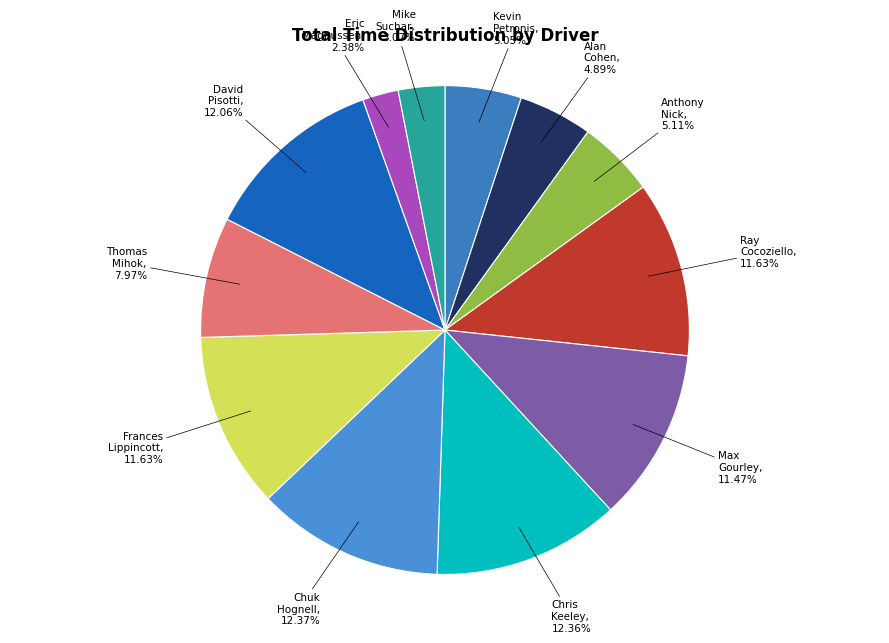

How many slices are in this pie chart?

12